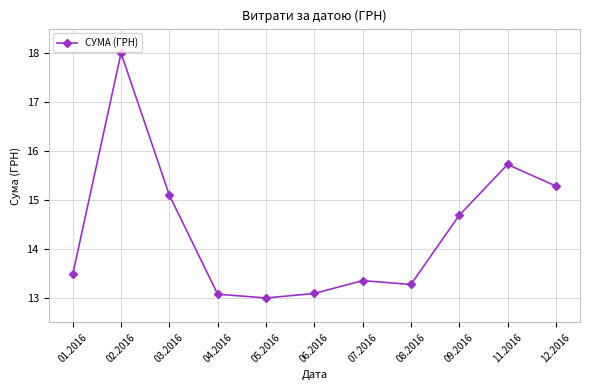

What is the sum of the values at 07.2016 and 08.2016?

26.6